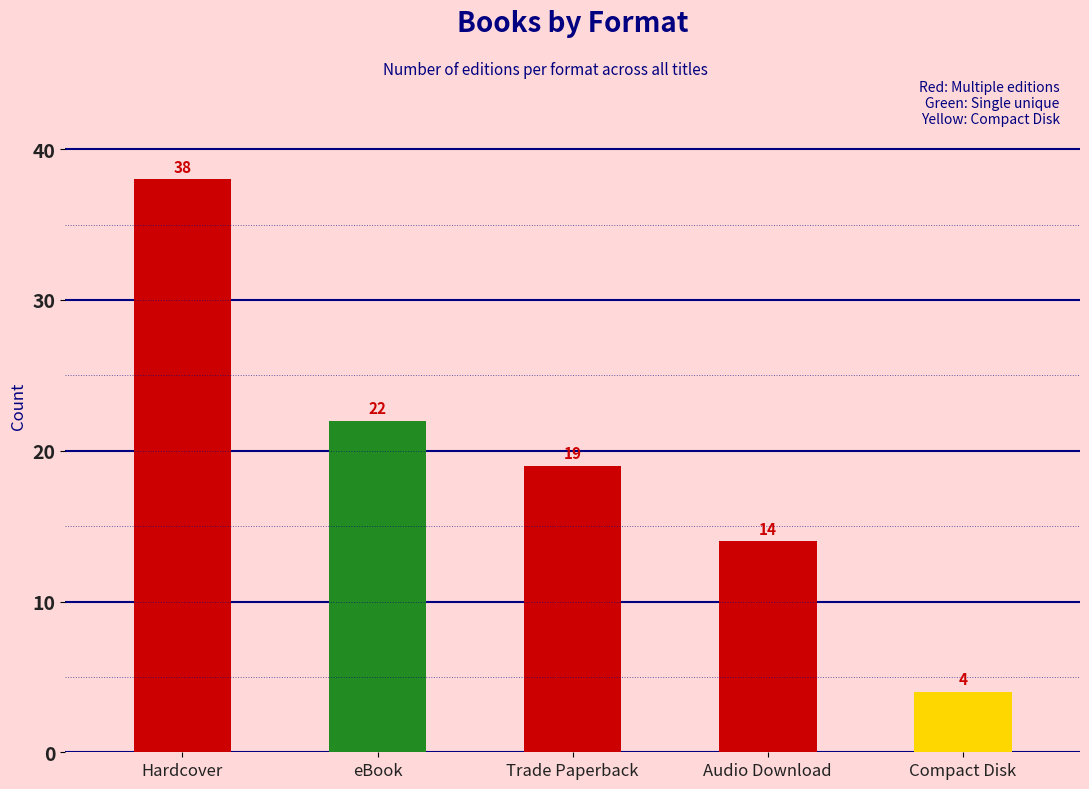

Reading left to right, extract all data points from this chart.

Hardcover=38	eBook=22	Trade Paperback=19	Audio Download=14	Compact Disk=4